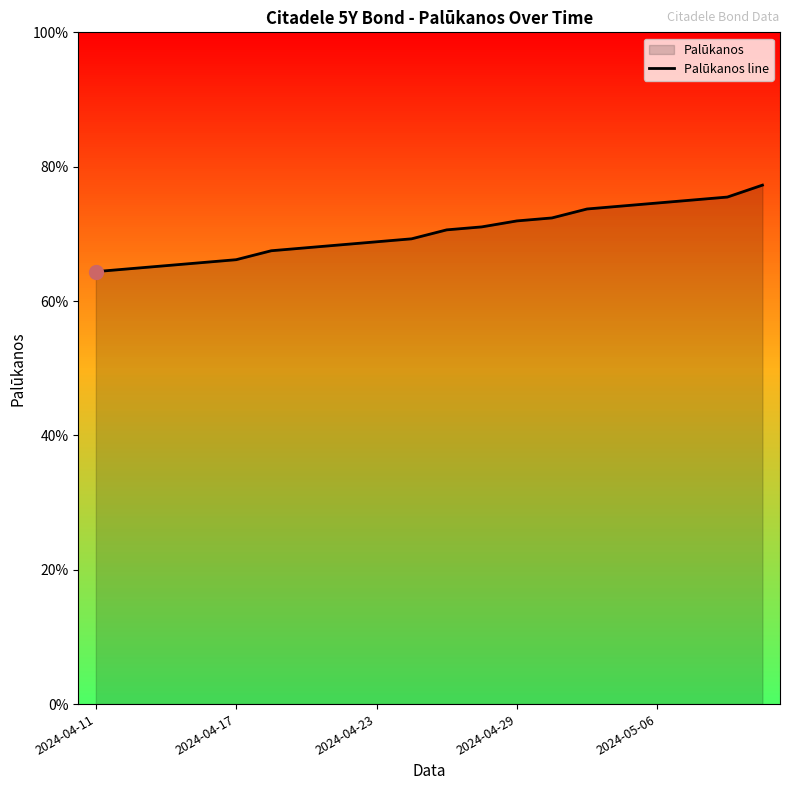

True or false: the data has more than 1 interior local peaks.

False